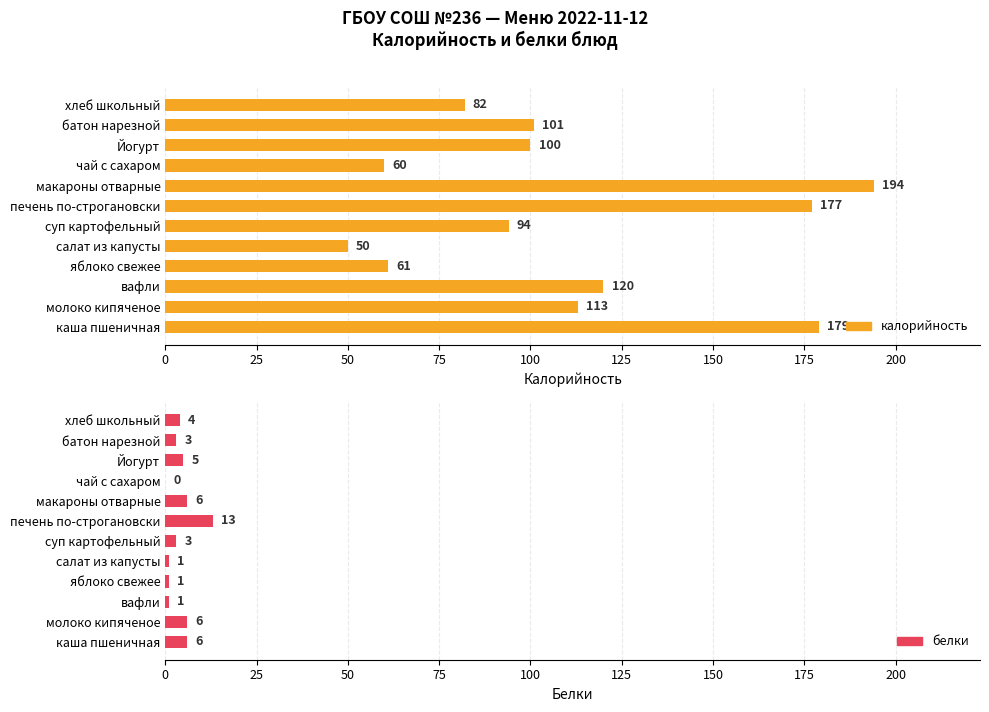

What is the sum of all калорийность values?

1331